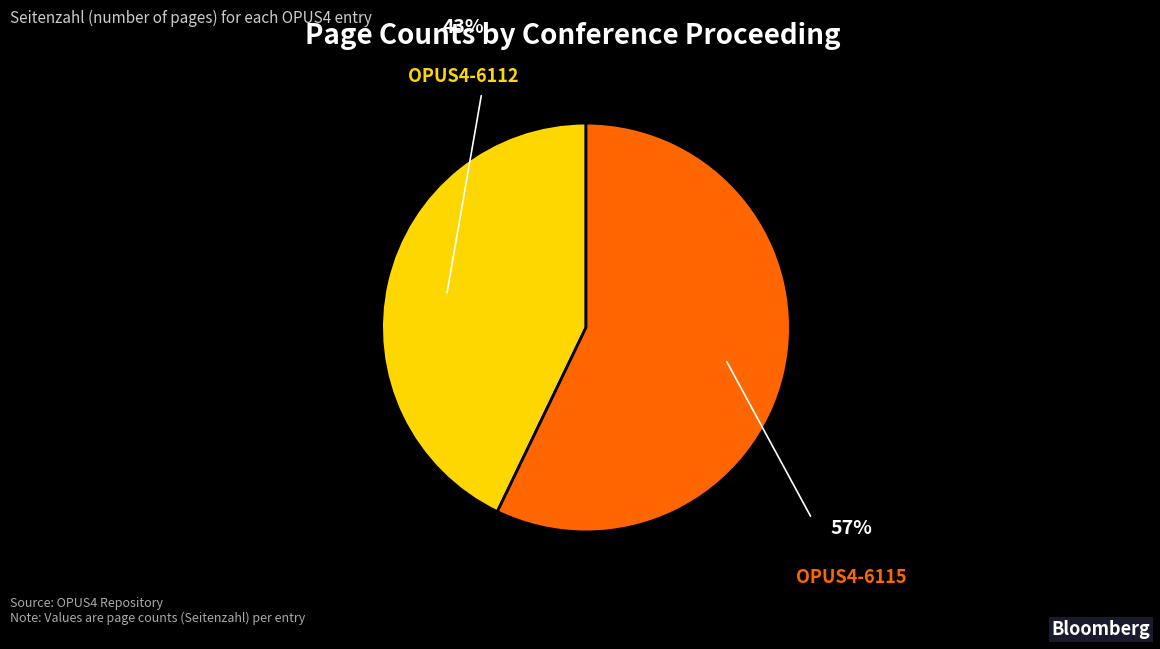

Approximately how many times larger is the value at OPUS4-6115 compared to OPUS4-6112?

1.3